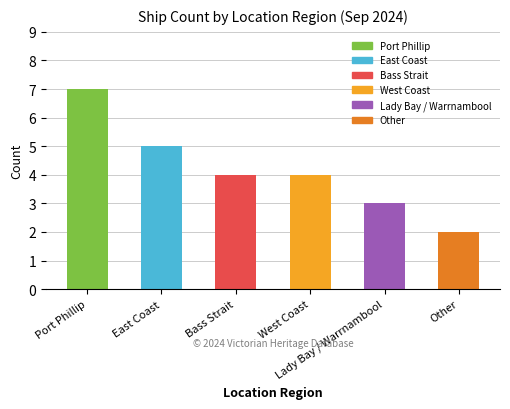

What is the smallest value displayed?

2